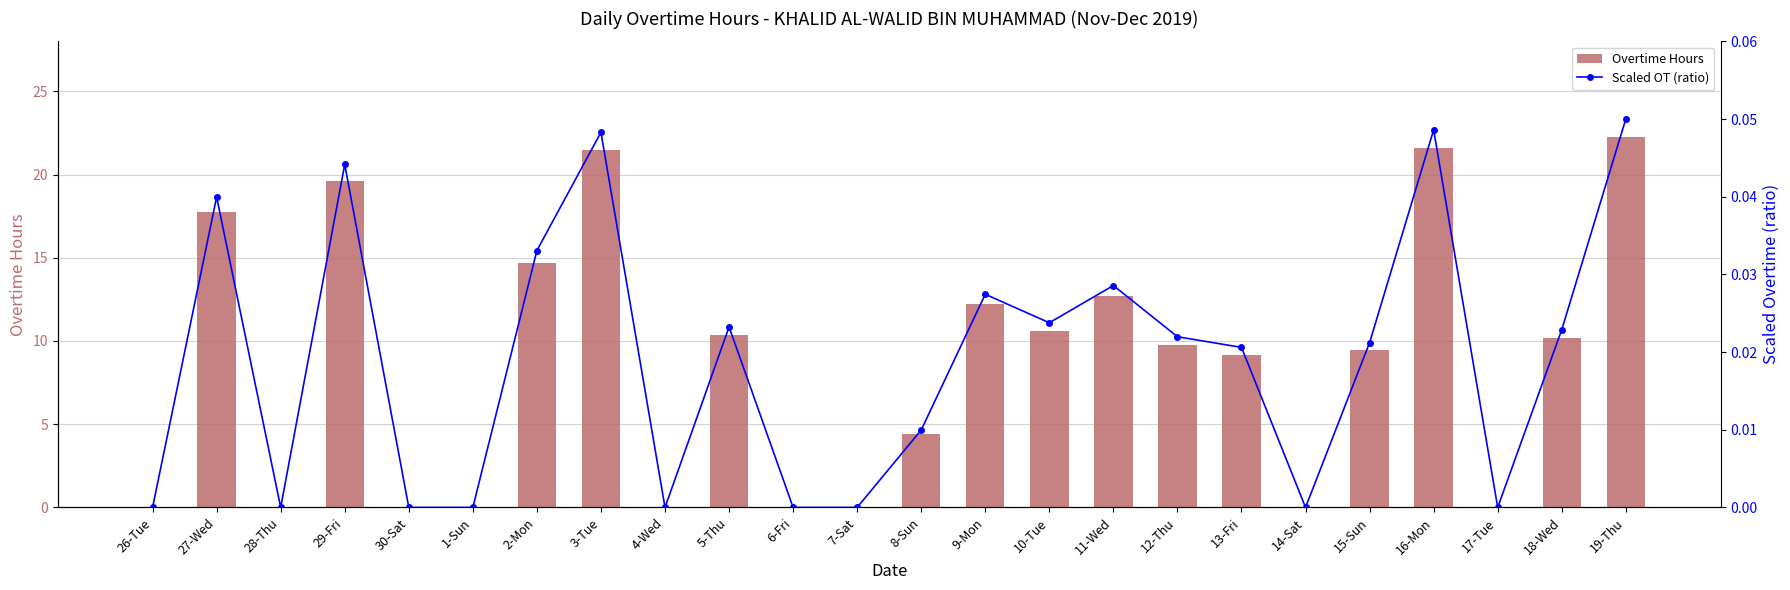

Reading left to right, extract all data points from this chart.

Overtime Hours: 26-Tue=0.0	27-Wed=17.8	28-Thu=0.0	29-Fri=19.6	30-Sat=0.0	1-Sun=0.0	2-Mon=14.7	3-Tue=21.5	4-Wed=0.0	5-Thu=10.3	6-Fri=0.0	7-Sat=0.0	8-Sun=4.4	9-Mon=12.2	10-Tue=10.6	11-Wed=12.7	12-Thu=9.8	13-Fri=9.2	14-Sat=0.0	15-Sun=9.4	16-Mon=21.6	17-Tue=0.0	18-Wed=10.2	19-Thu=22.2
Scaled OT (ratio): 26-Tue=0.0	27-Wed=0.0	28-Thu=0.0	29-Fri=0.0	30-Sat=0.0	1-Sun=0.0	2-Mon=0.0	3-Tue=0.0	4-Wed=0.0	5-Thu=0.0	6-Fri=0.0	7-Sat=0.0	8-Sun=0.0	9-Mon=0.0	10-Tue=0.0	11-Wed=0.0	12-Thu=0.0	13-Fri=0.0	14-Sat=0.0	15-Sun=0.0	16-Mon=0.0	17-Tue=0.0	18-Wed=0.0	19-Thu=0.1